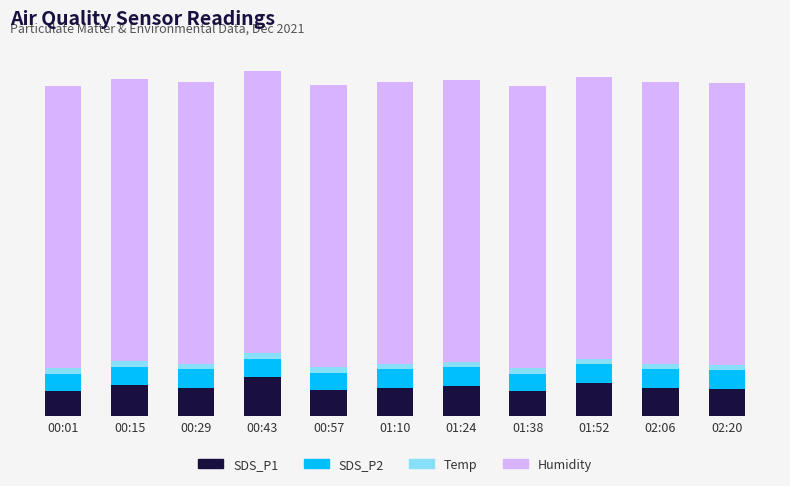

Read the SDS_P2 value at 00:15.

6.7